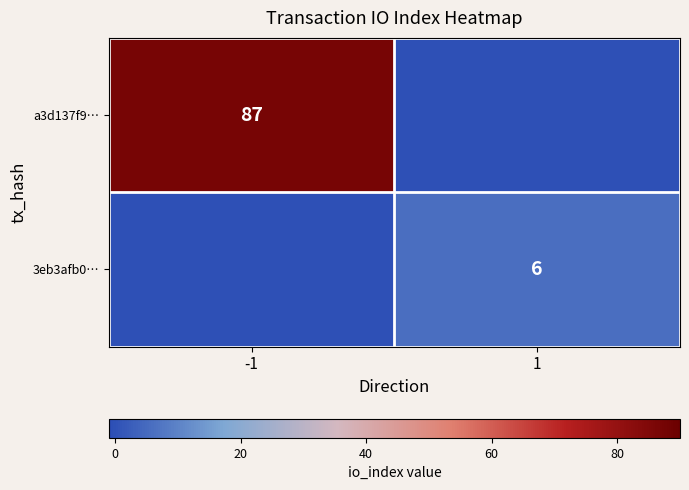

The value of 3eb3afb0… at 1 is 2. True or false?

False